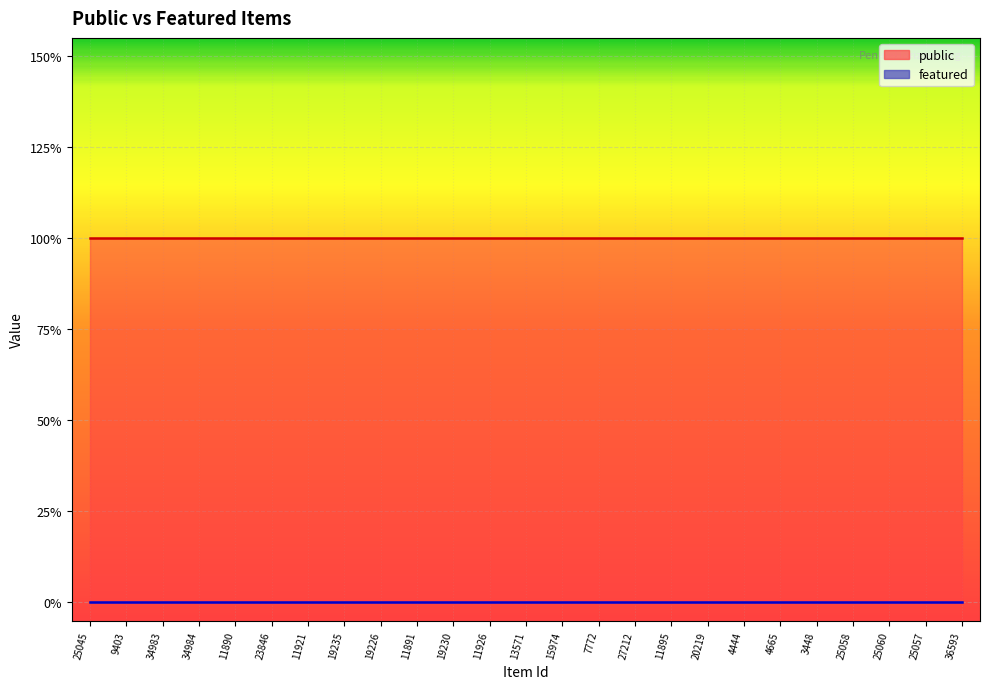

What is the difference between the highest and lowest values at 25060?

1